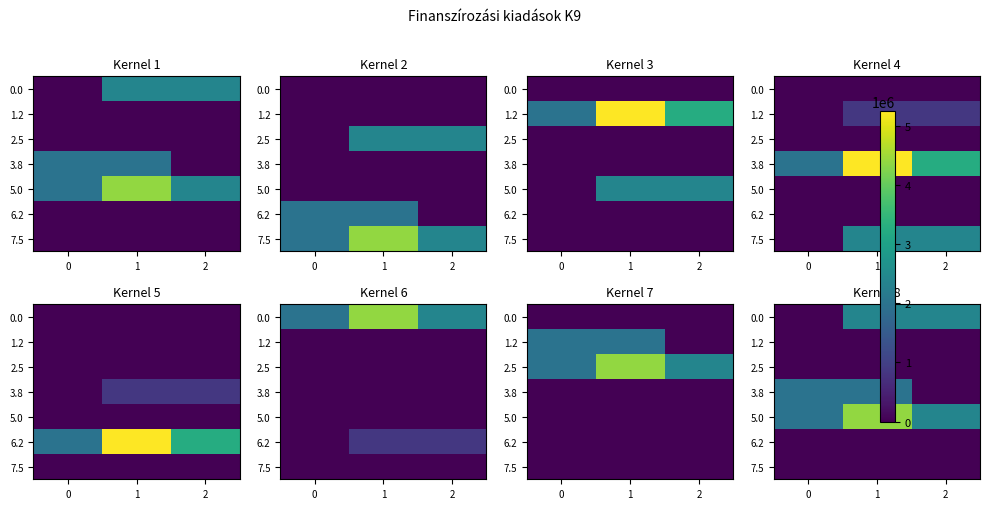

How many values in the 0.0 series are below 2400000?

1